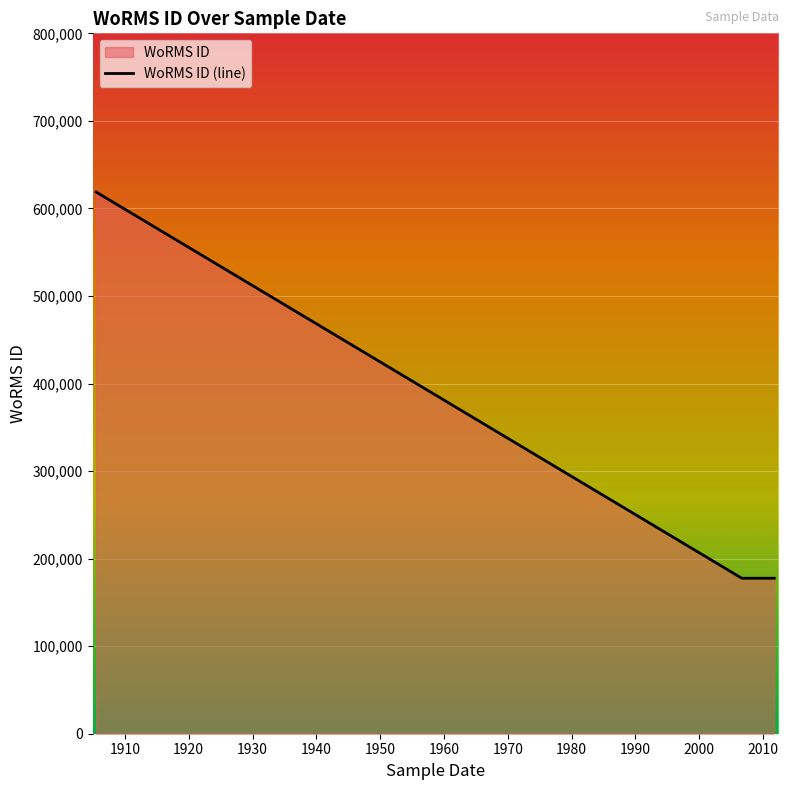

What is the value of the 3rd point from the left?

177595